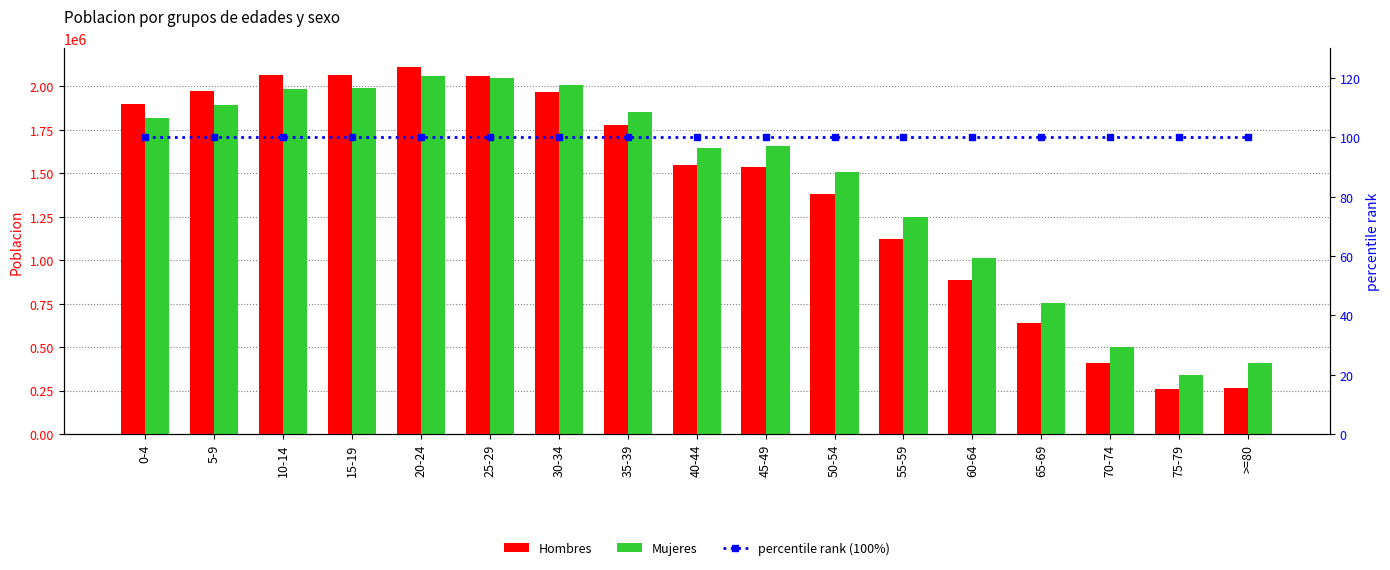

Rank the series by their maximum value, from lowest to highest.

percentile rank (100%), Mujeres, Hombres